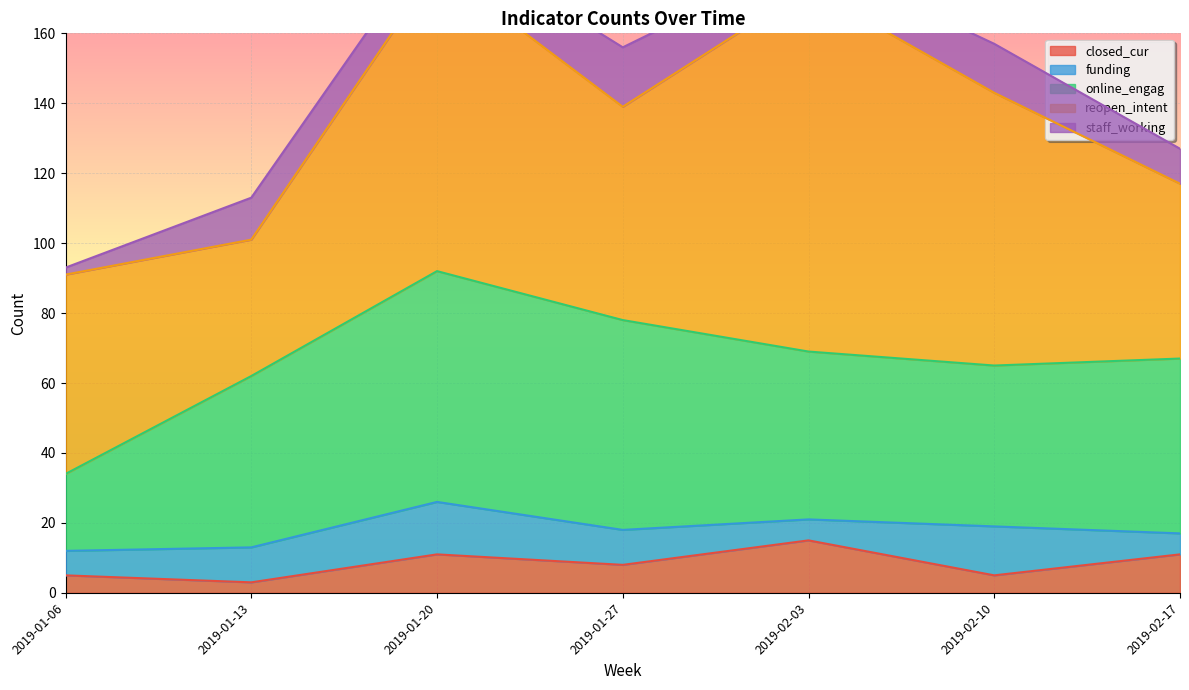

Which series has the largest total across all categories?

reopen_intent